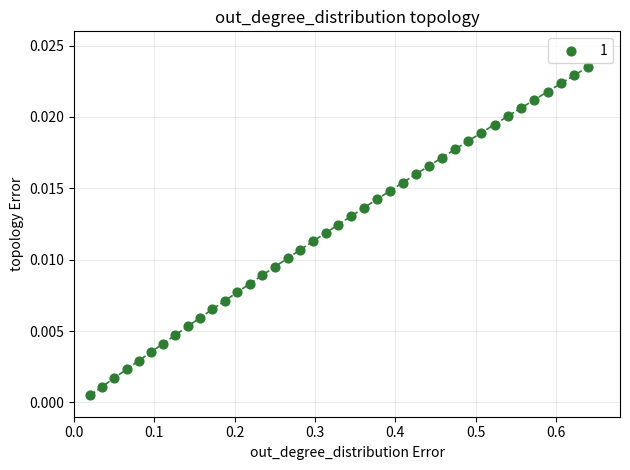

What is the range of X values (max minus min)?

0.6